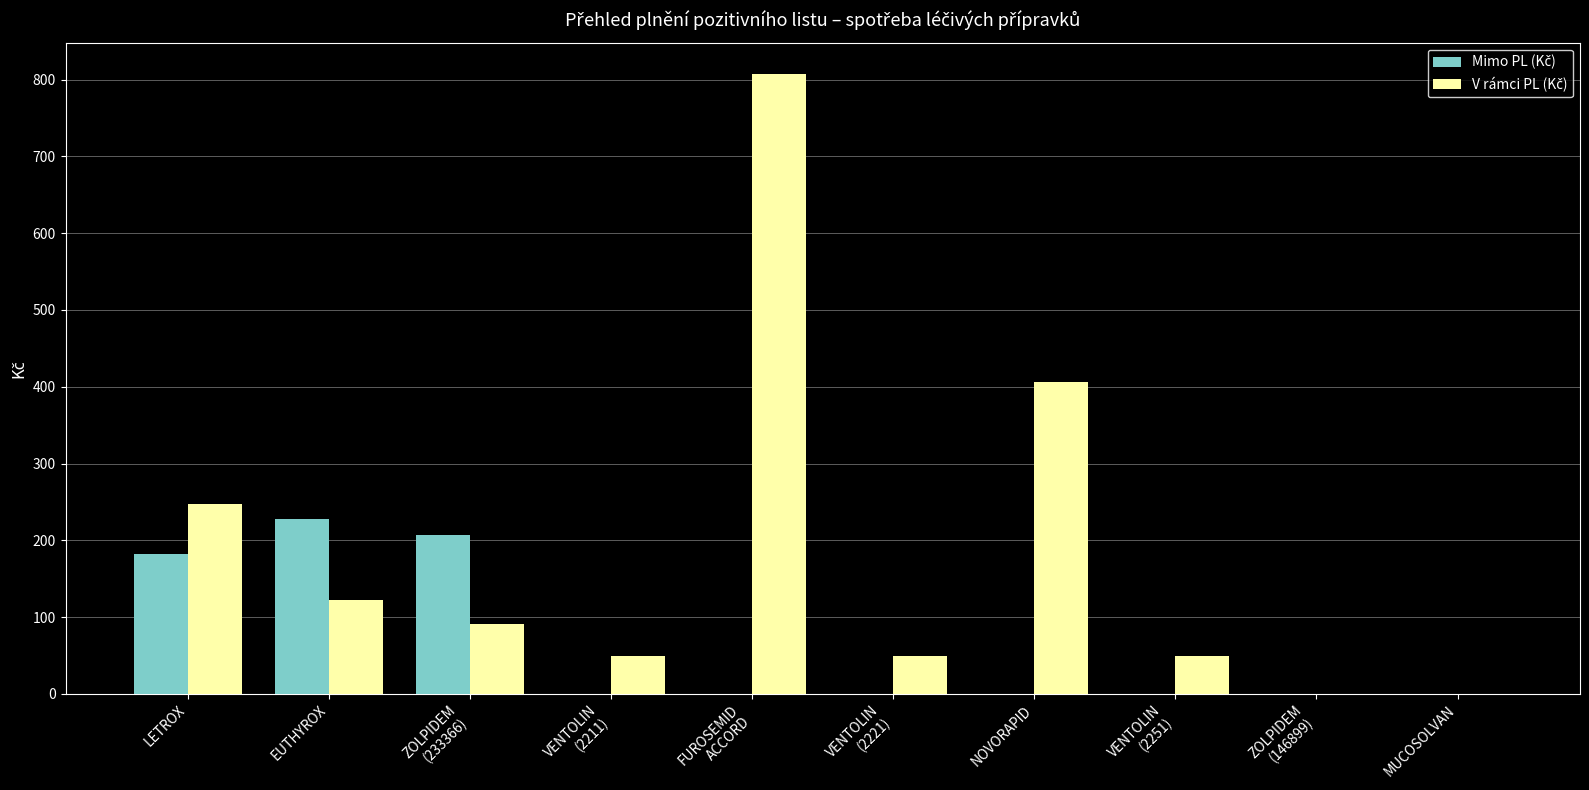

At which category is the sum across all series the highest?

FUROSEMID
ACCORD